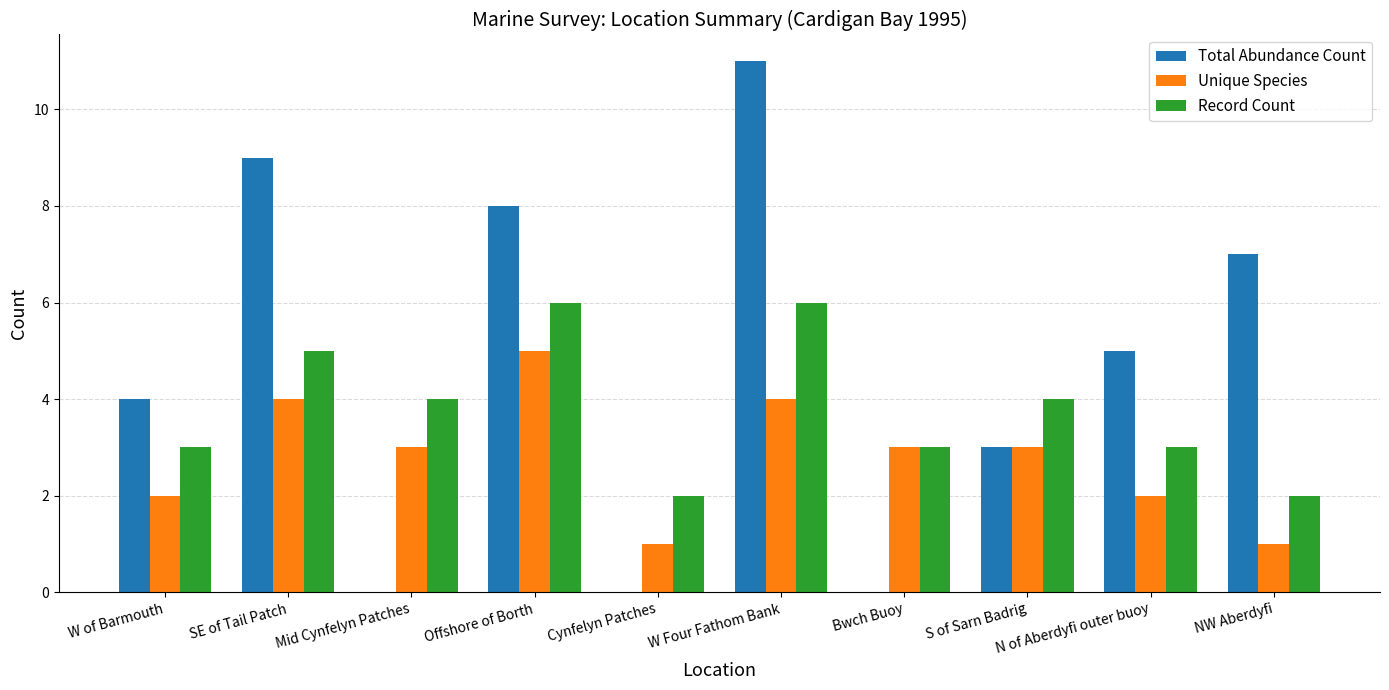

Reading left to right, extract all data points from this chart.

Total Abundance Count: 4	9	0	8	0	11	0	3	5	7
Unique Species: 2	4	3	5	1	4	3	3	2	1
Record Count: 3	5	4	6	2	6	3	4	3	2